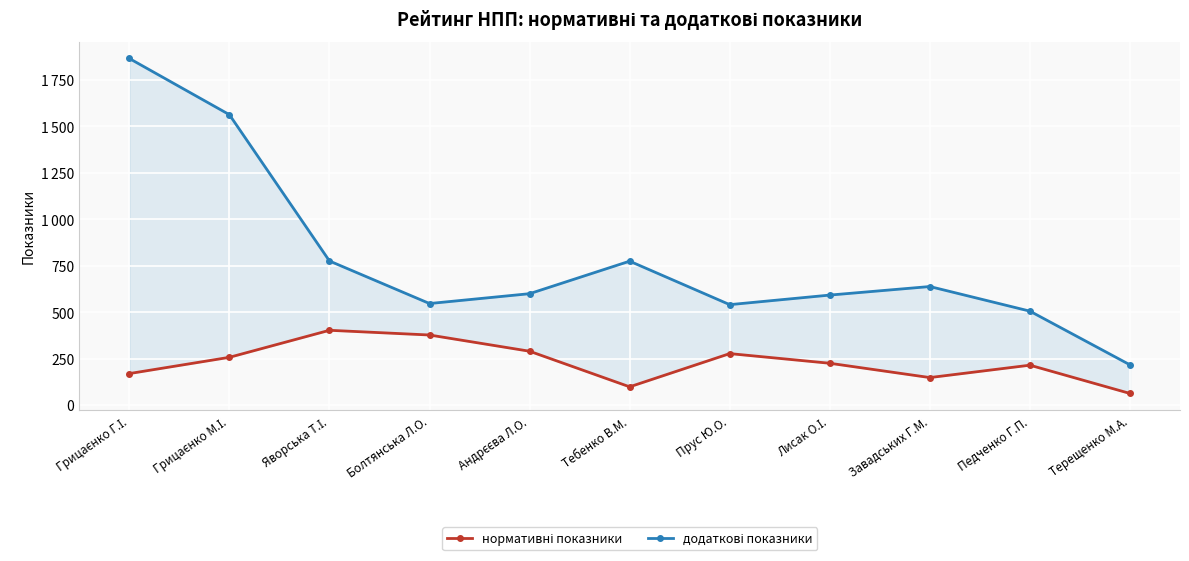

True or false: нормативні показники has more than 1 interior local peaks.

True